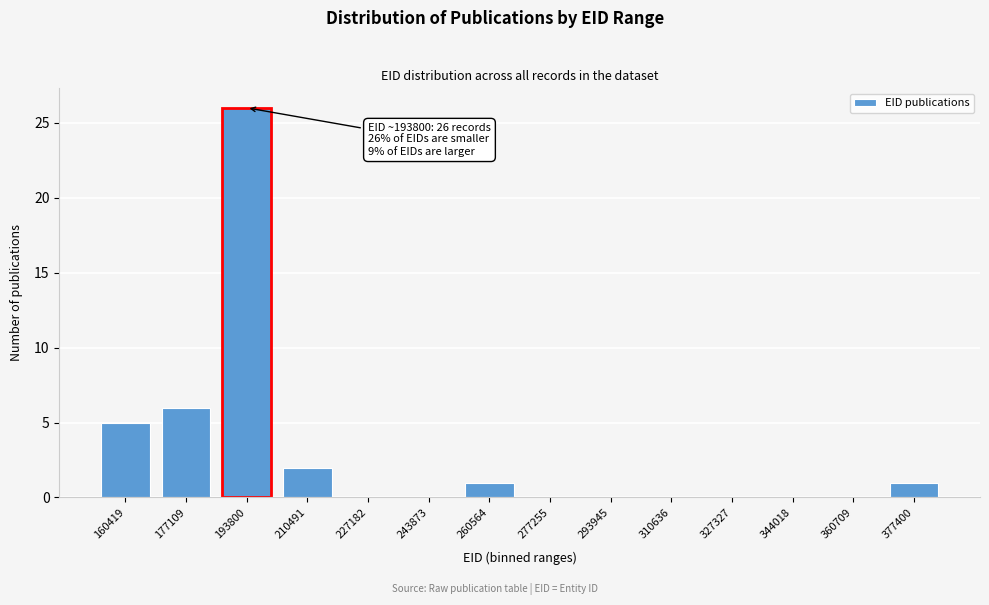

Reading left to right, extract all data points from this chart.

160419=5	177109=6	193800=26	210491=2	227182=0	243873=0	260564=1	277255=0	293945=0	310636=0	327327=0	344018=0	360709=0	377400=1